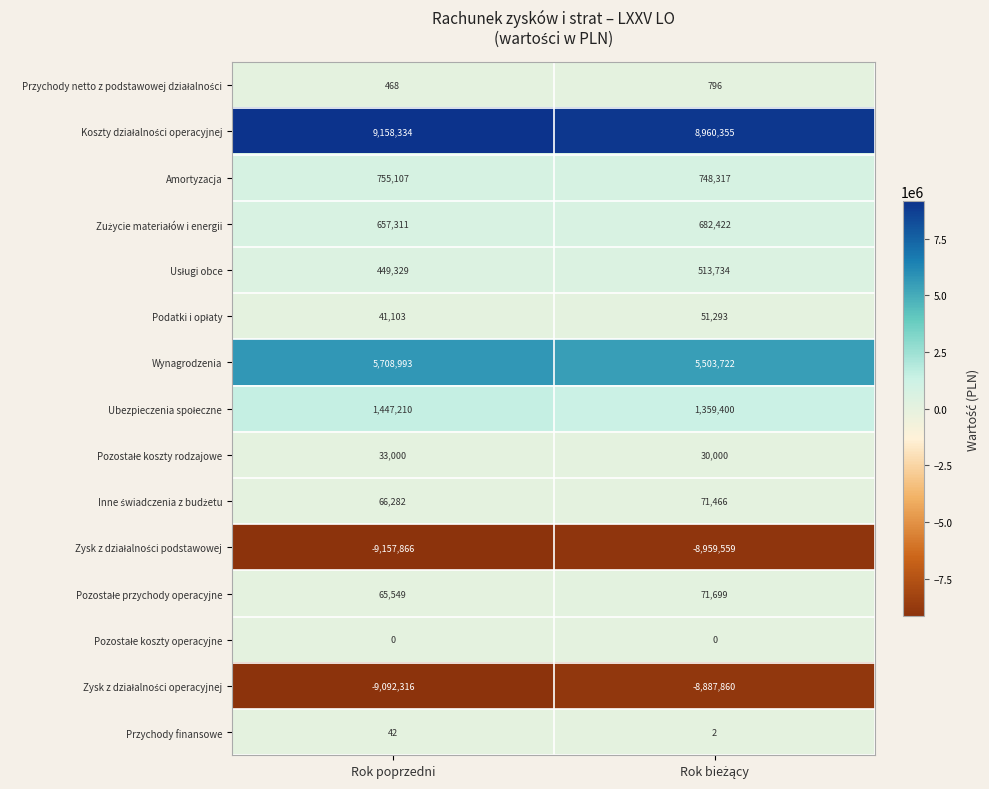

Which series has the widest spread of values?

Wynagrodzenia